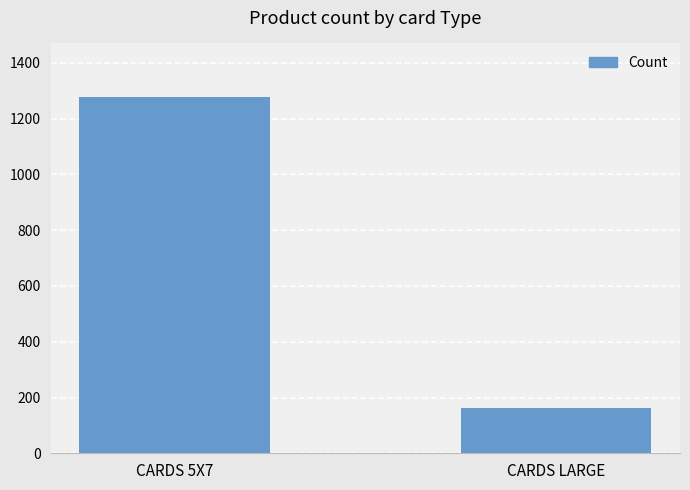

What is the change in value from CARDS 5X7 to CARDS LARGE?

-1115